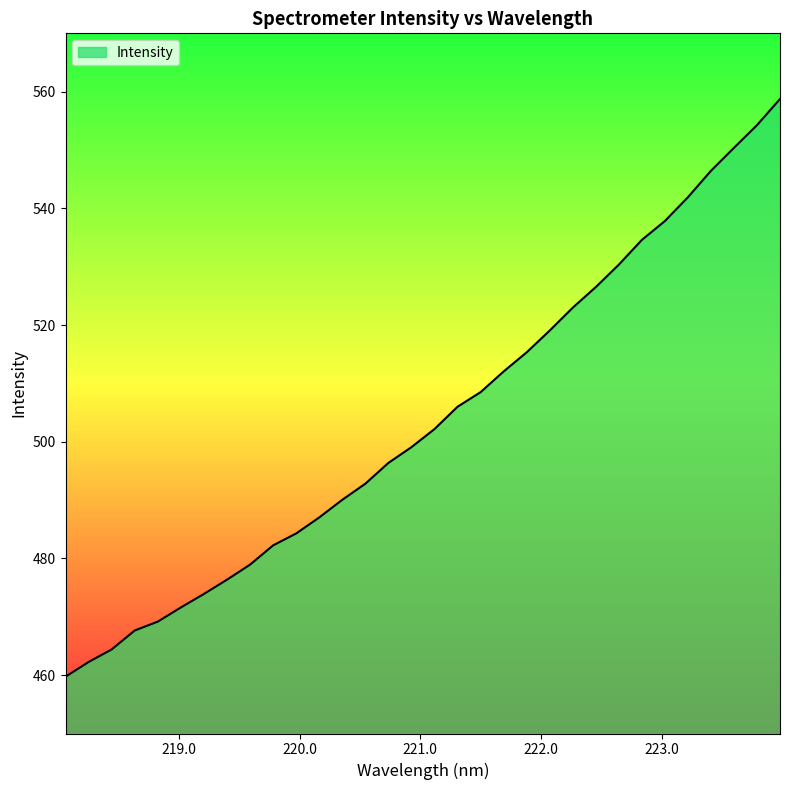

What is the difference between the maximum and minimum values?

99.0